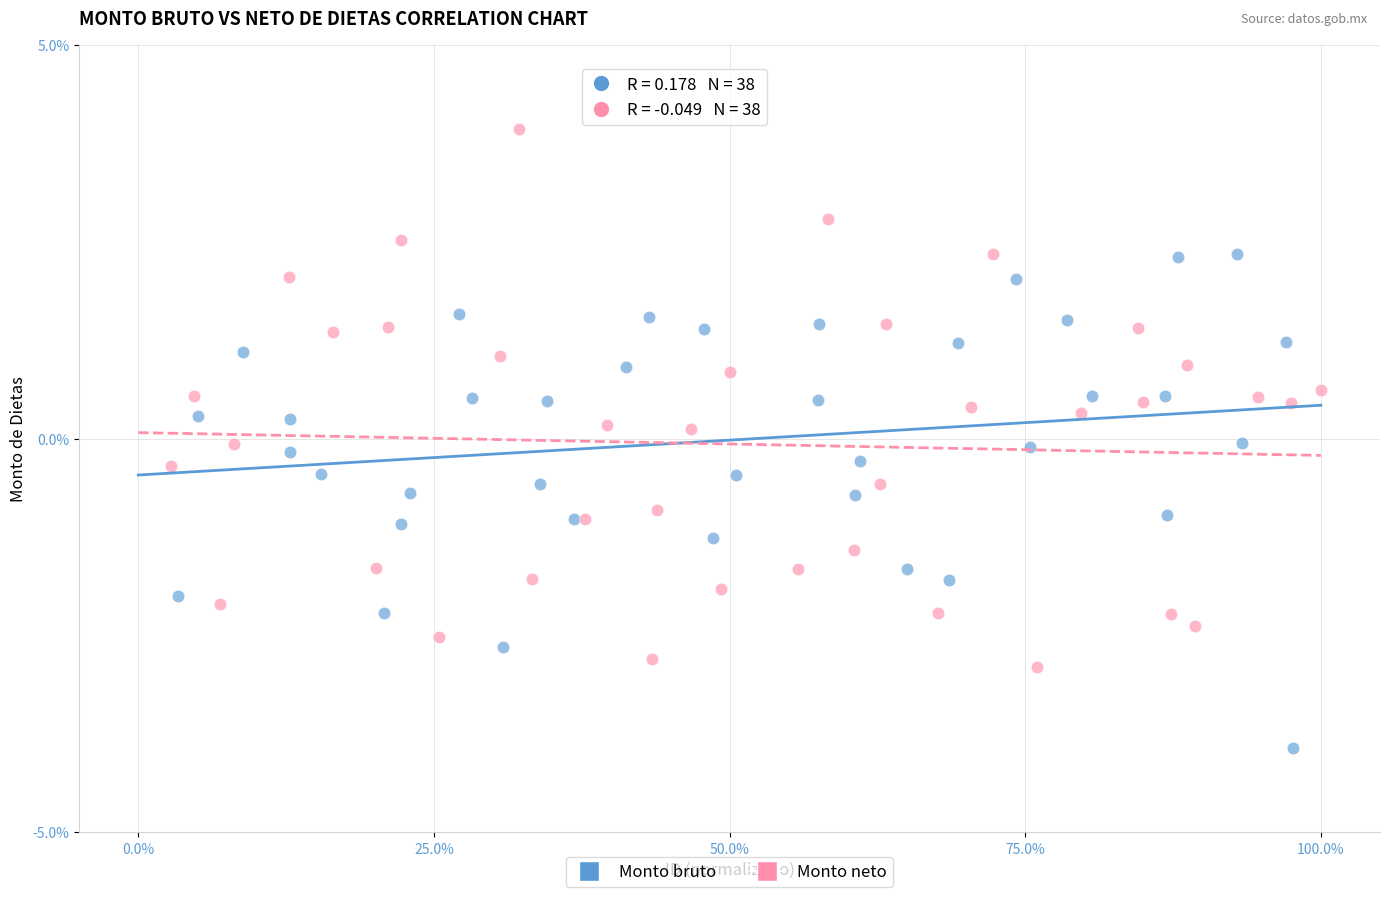

What are all the series names shown in the legend?

Monto bruto, Monto neto